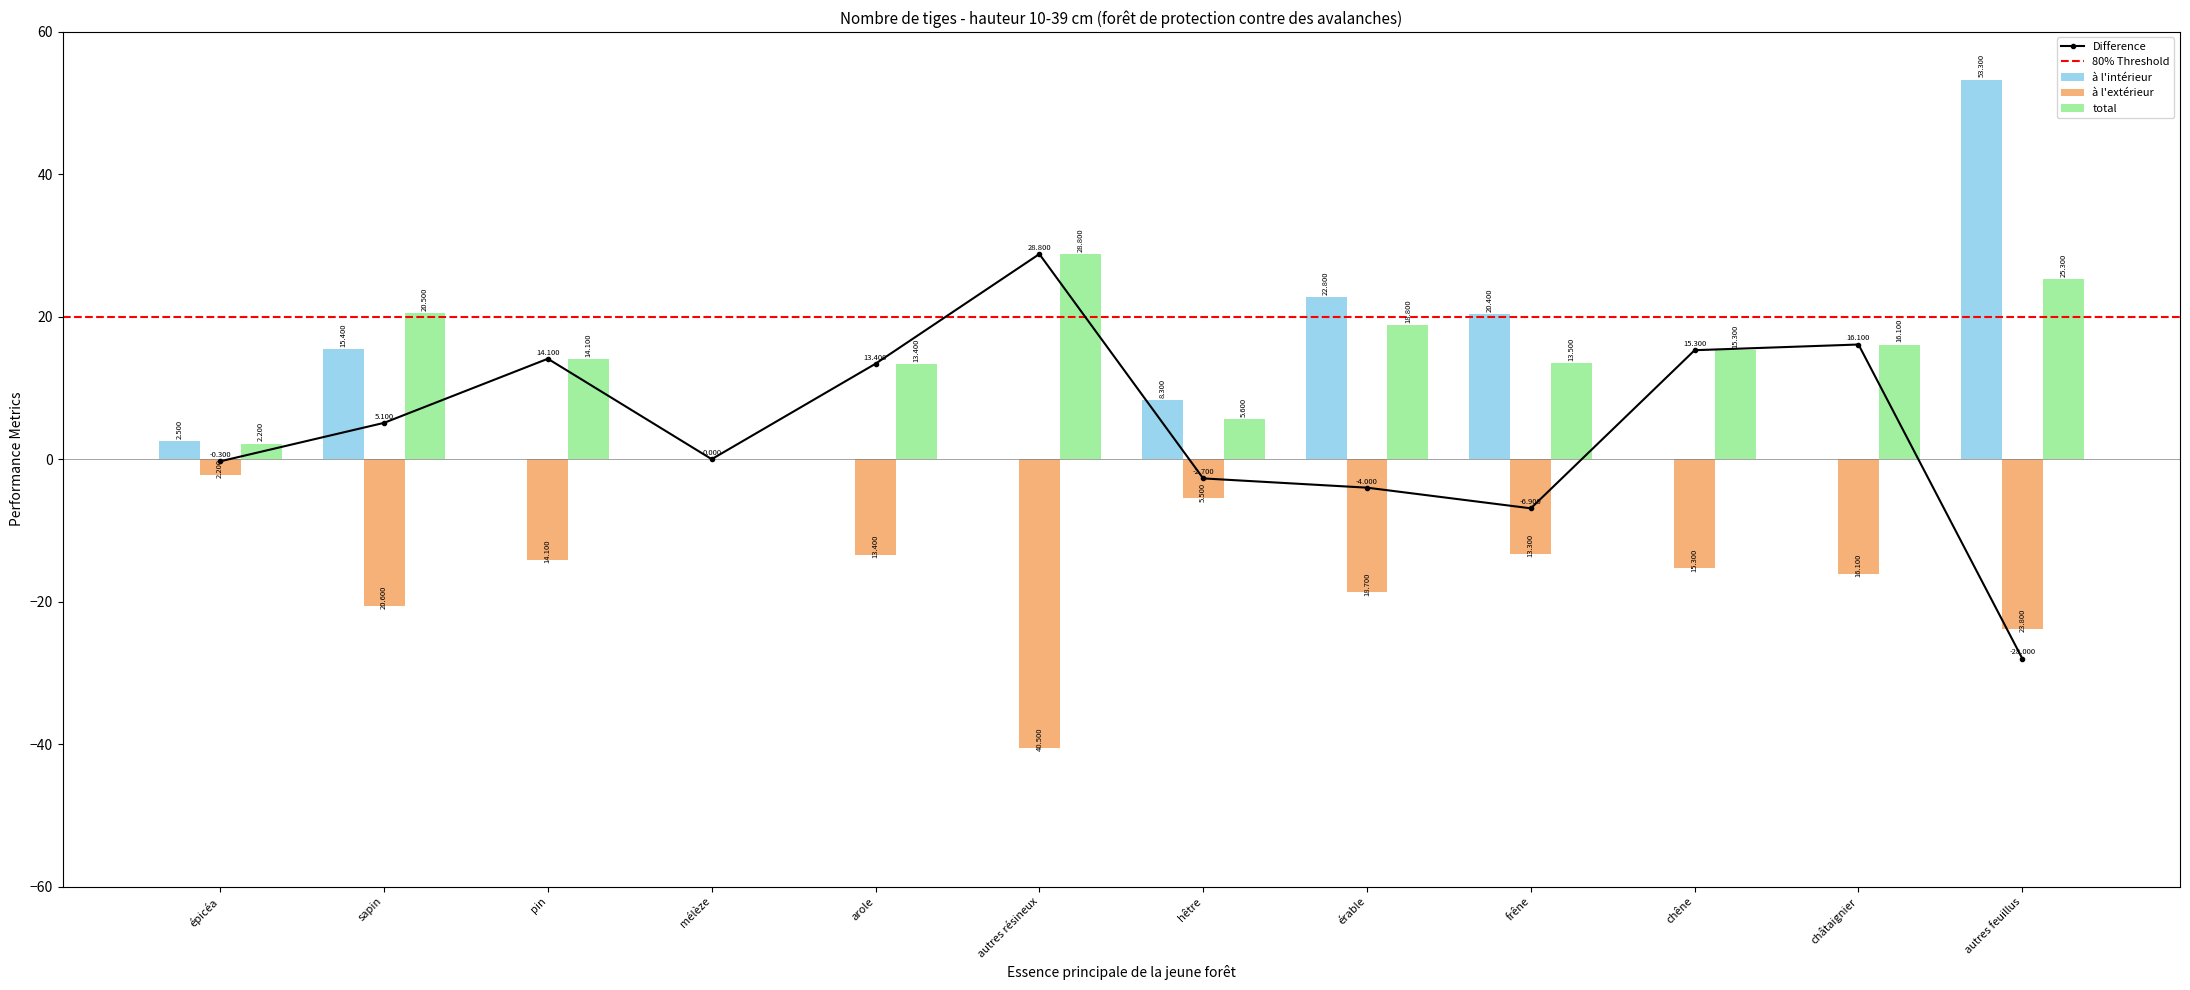

Reading right to left, transcribe all the data shown in this chart.

à l'intérieur: 53.3	0.0	0.0	20.4	22.8	8.3	0.0	0.0	0.0	0.0	15.4	2.5
à l'extérieur: -23.8	-16.1	-15.3	-13.3	-18.7	-5.5	-40.5	-13.4	0.0	-14.1	-20.6	-2.2
total: 25.3	16.1	15.3	13.5	18.8	5.6	28.8	13.4	0.0	14.1	20.5	2.2